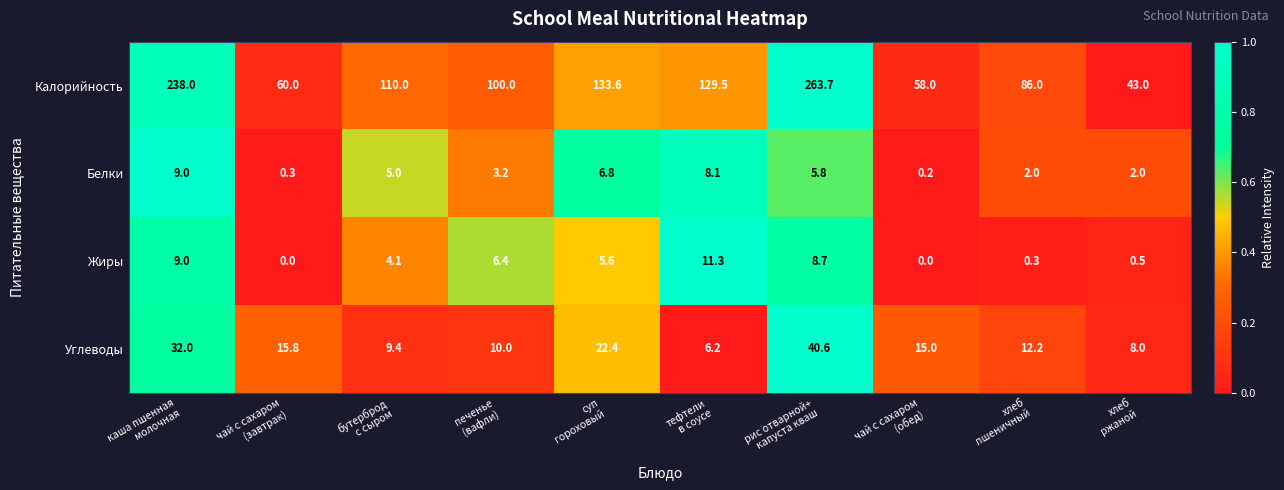

How many values in the Белки series are below 5?

5